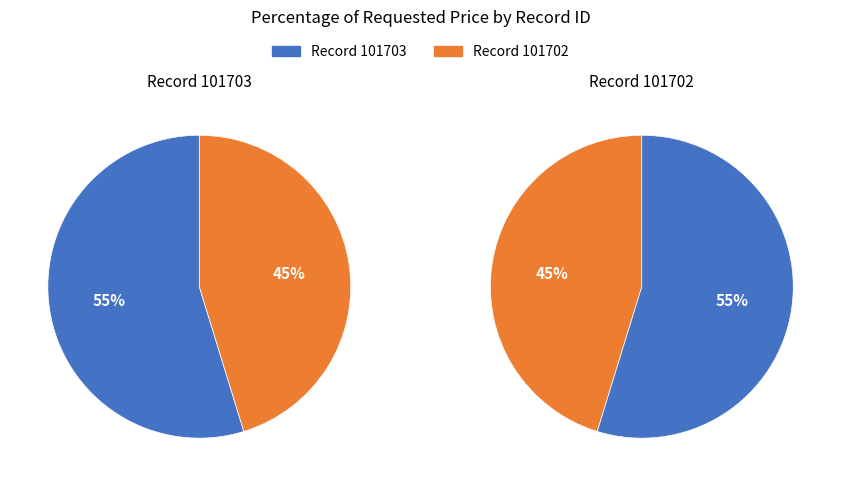

What percentage is the 101702 slice, to the nearest percent?

45%